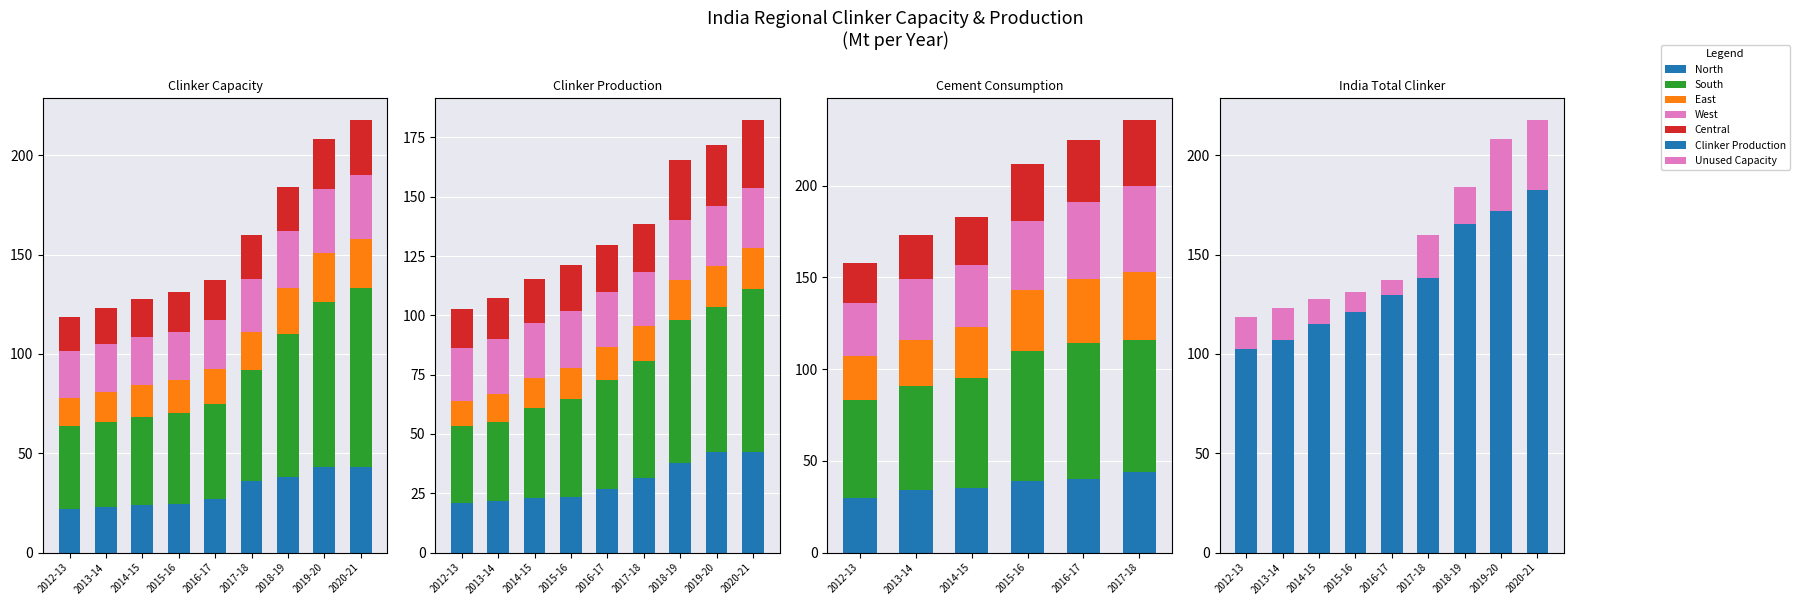

What is the lowest value of the clinker capacity series?

41.4